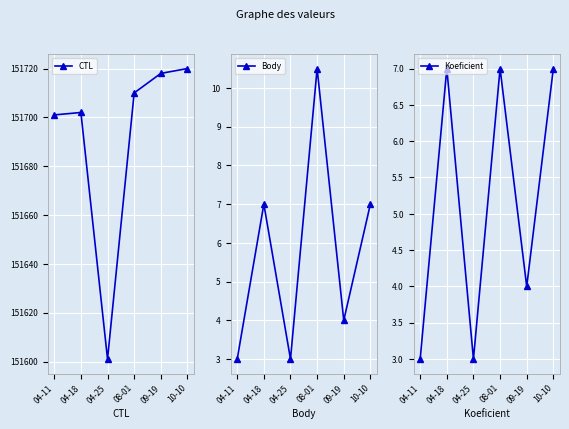

True or false: Koeficient has a value of 7.0 at 10-10.

True